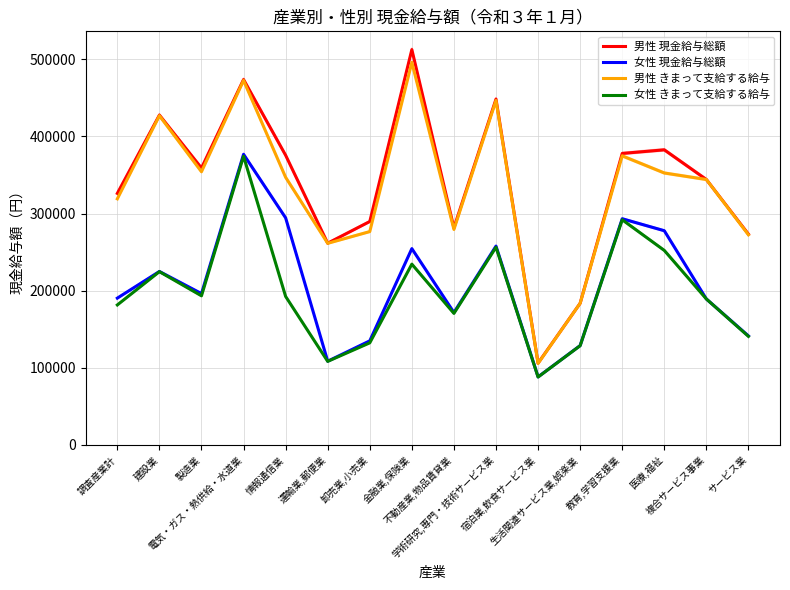

How many values in the 男性 現金給与総額 series are below 359036?

8